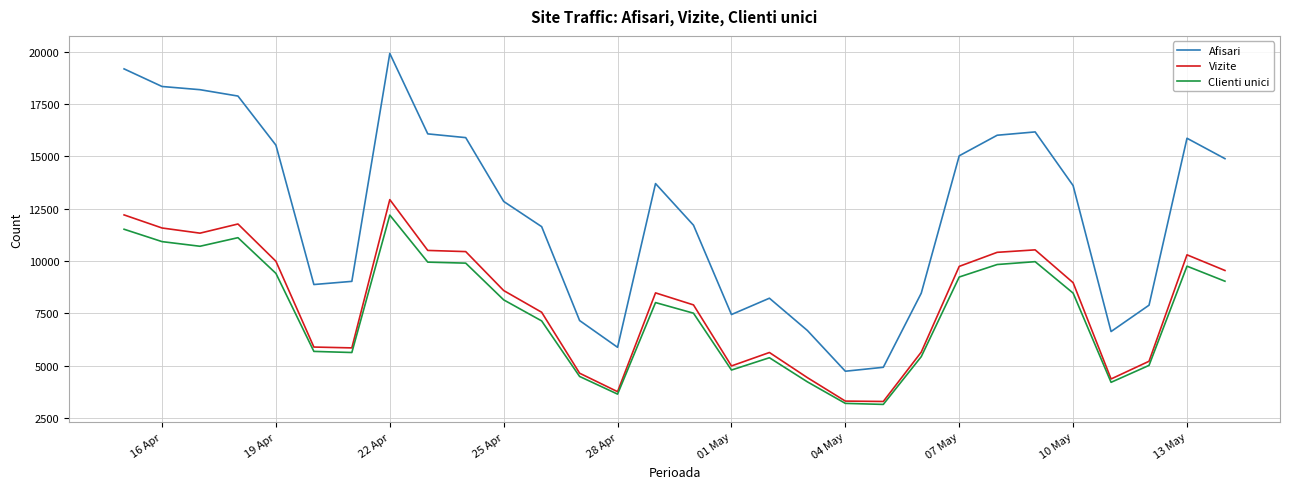

Which series has the largest total across all categories?

Afisari